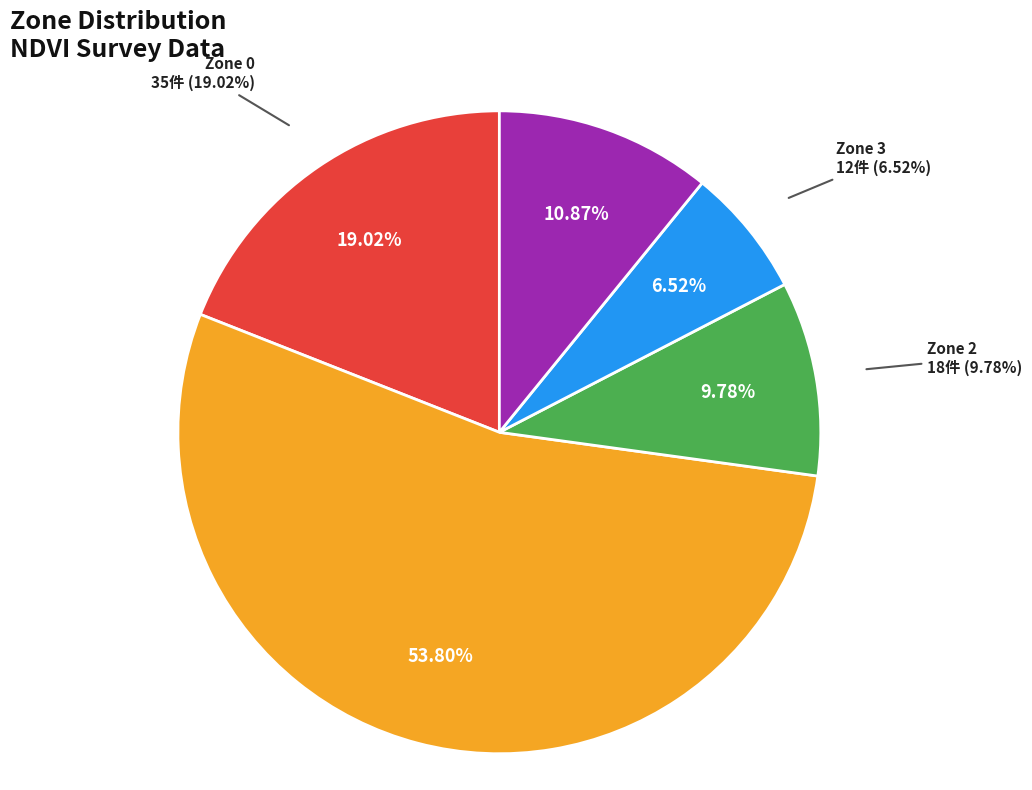

What is the smallest slice in the pie chart?

Zone 3